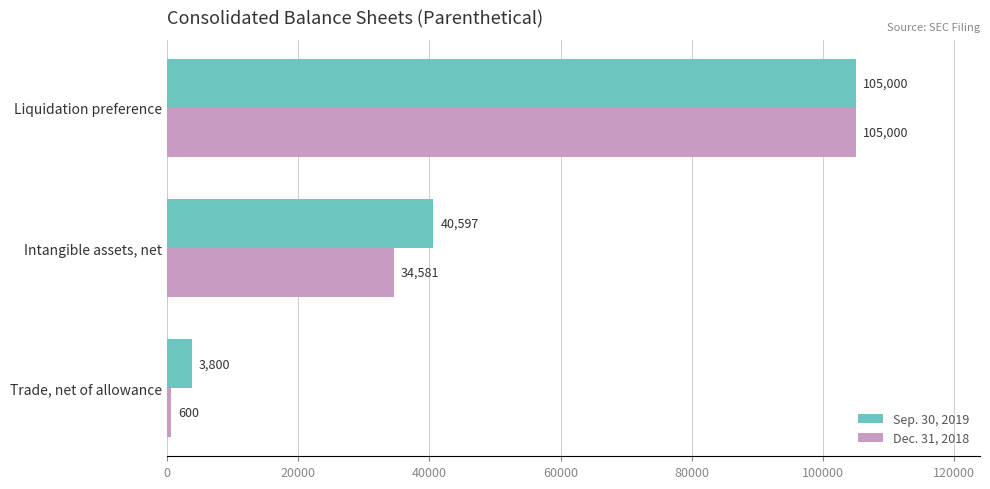

Where is Sep. 30, 2019 nearest to the value 54400?

Intangible assets, net